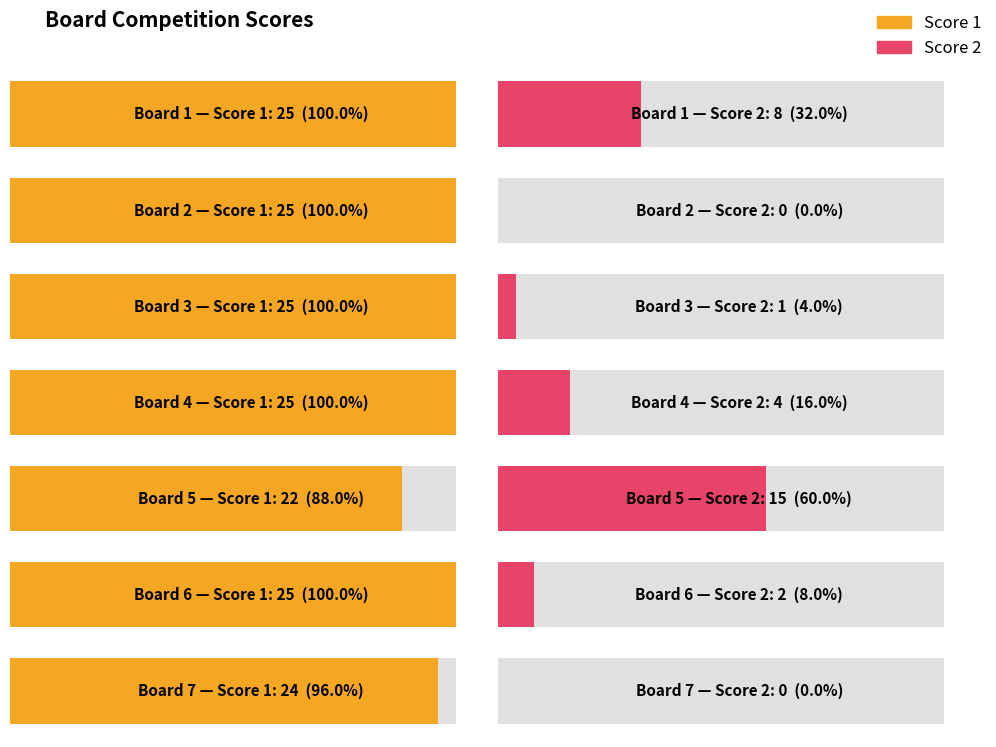

Read the Score 2 value at Board 1, to the nearest 5.

10